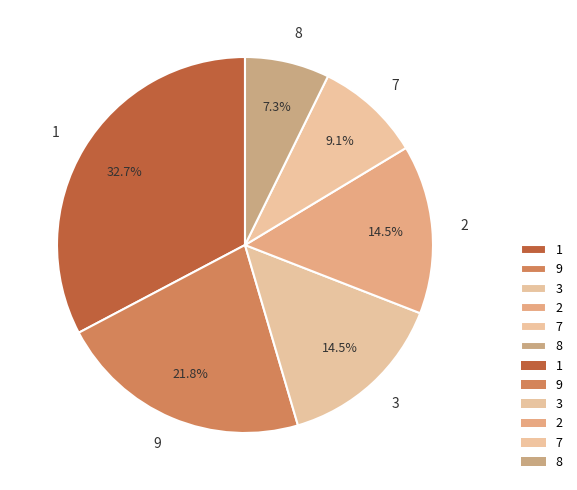

Does any single category account for the majority?

No